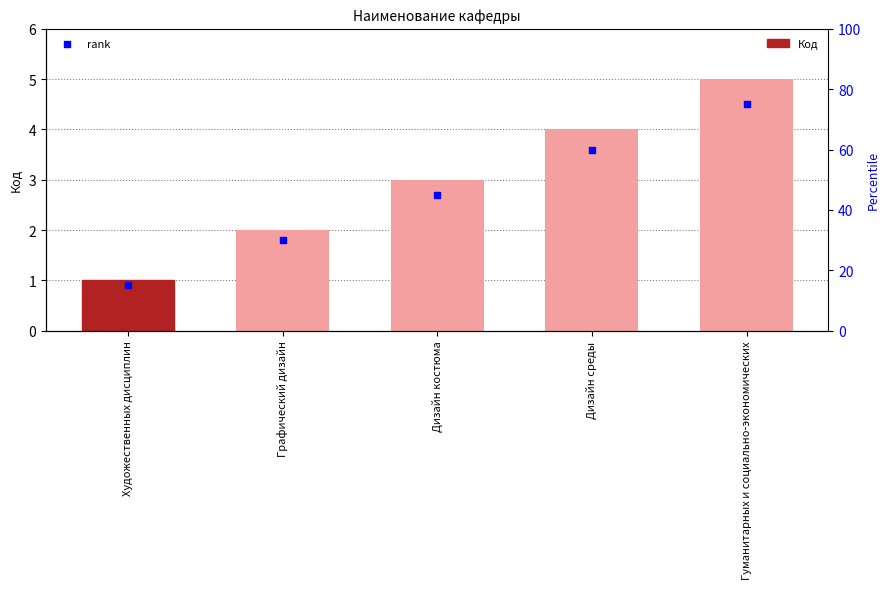

Which series has the largest total across all categories?

rank